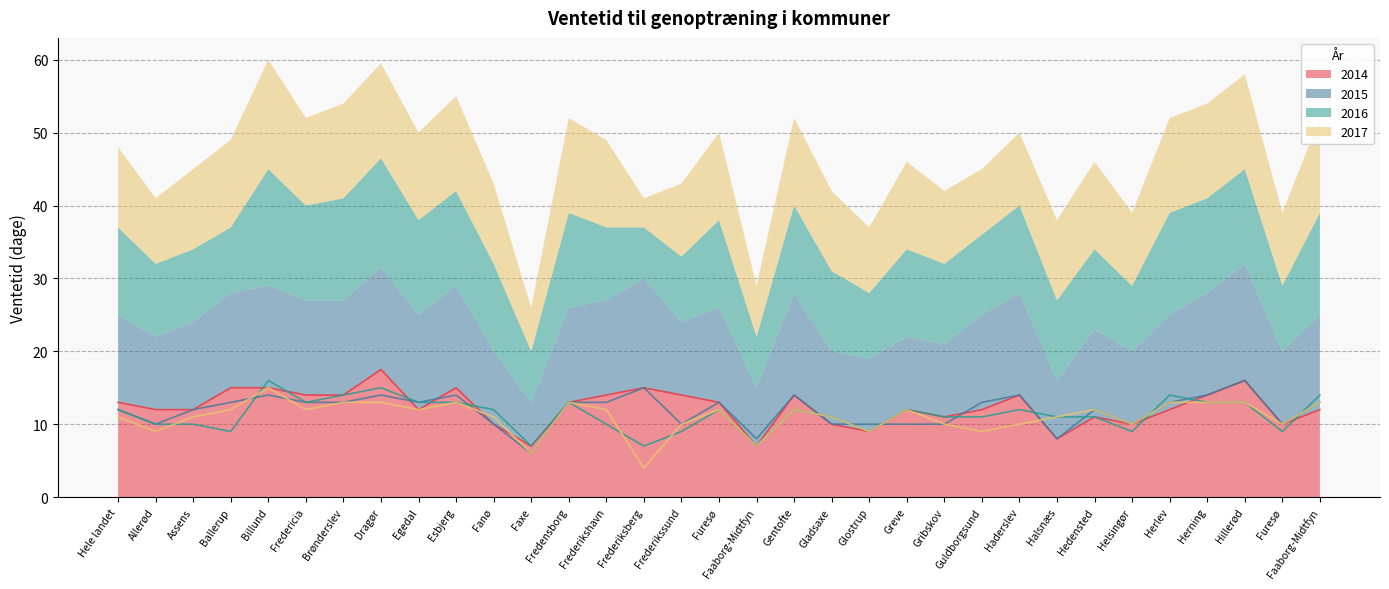

Rank the series by their maximum value, from highest to lowest.

2014, 2015, 2016, 2017